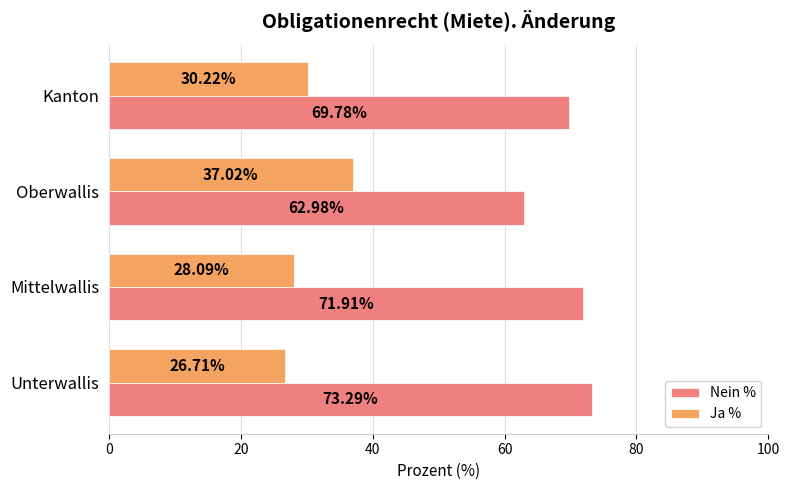

At how many categories does at least one series exceed 49?

4